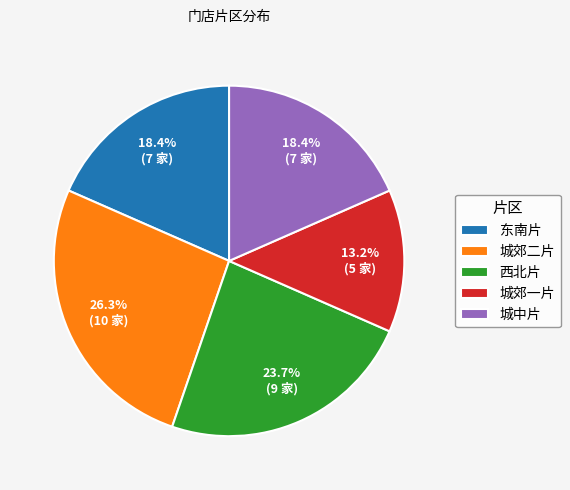

Between 城中片 and 城郊二片, which is larger?

城郊二片